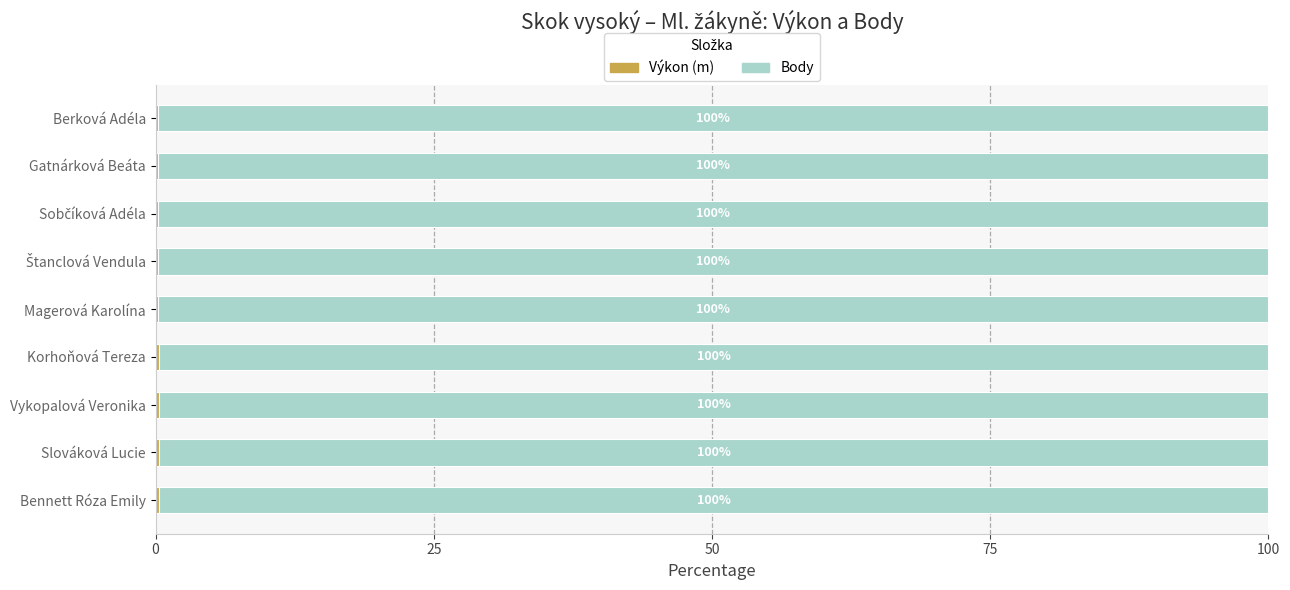

How many data points does each series have?

9